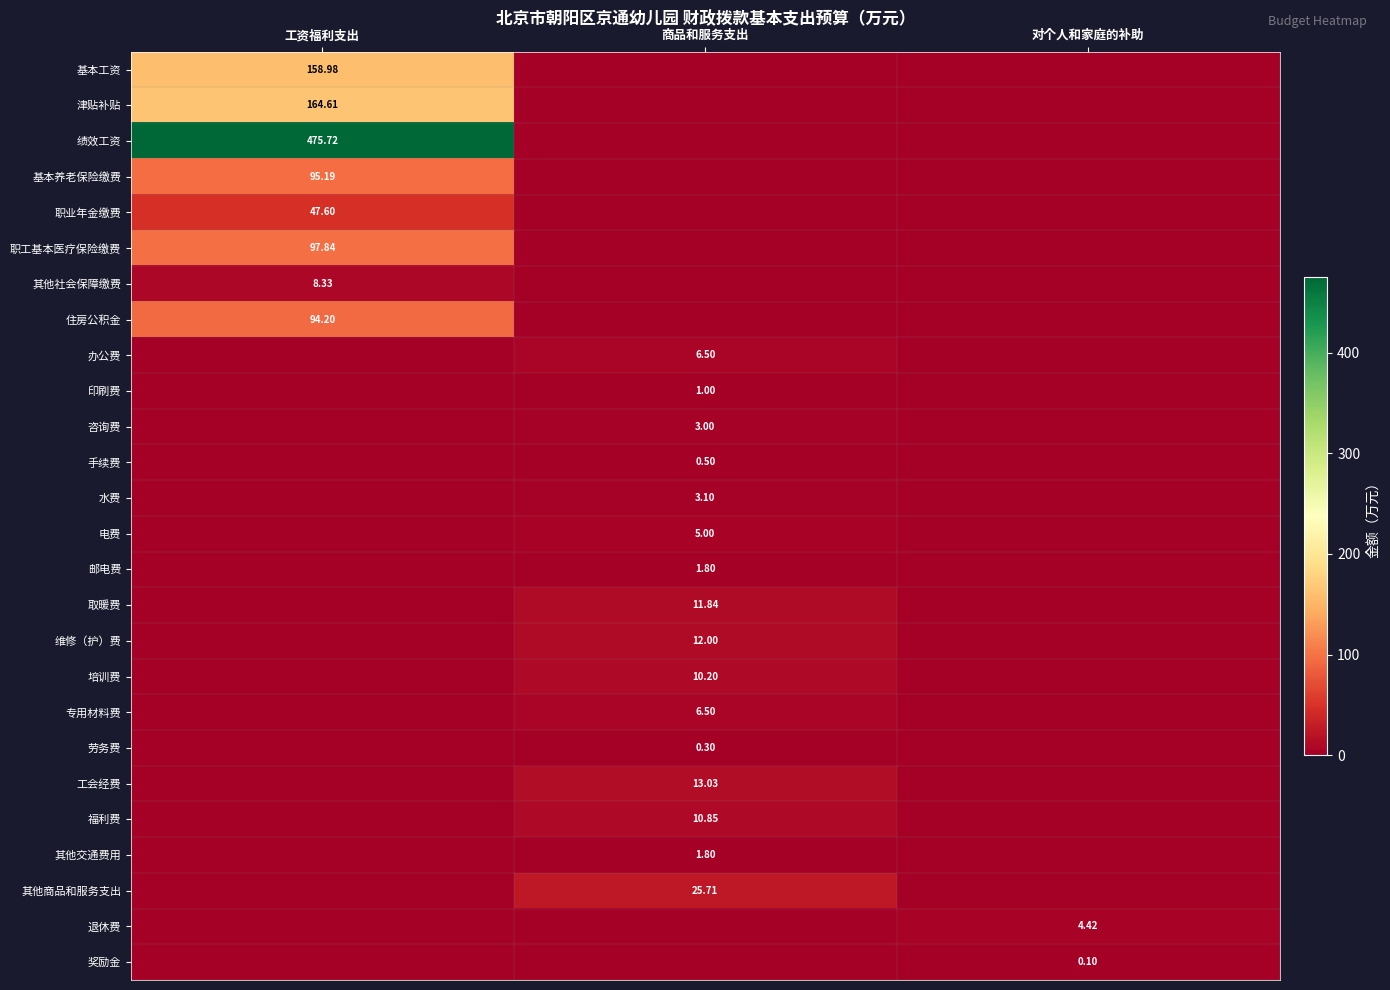

Is the value of 维修（护）费 at 商品和服务支出 greater than the value of 工会经费 at 商品和服务支出?

No